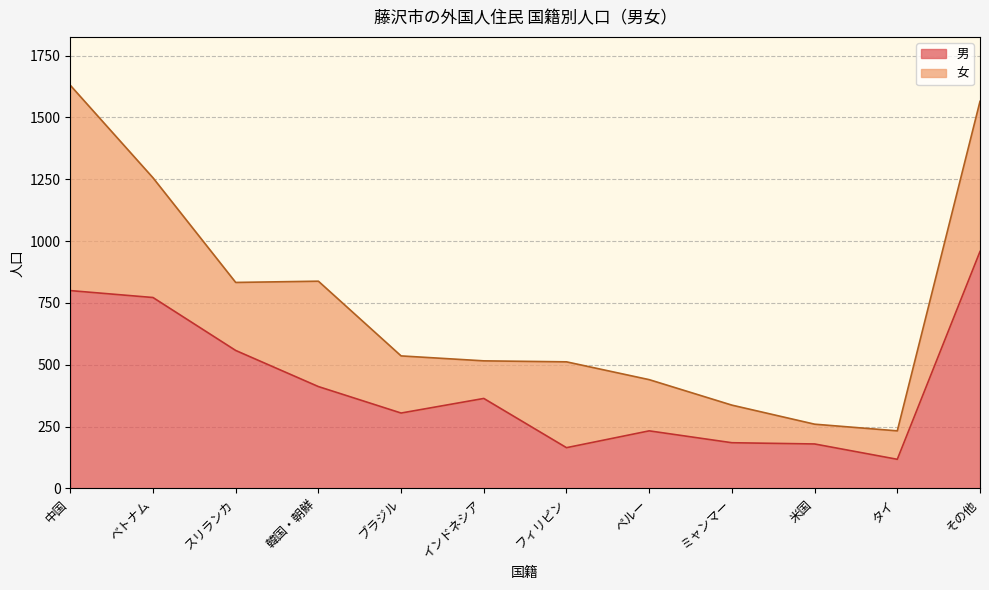

What is the sum of all values?

5050